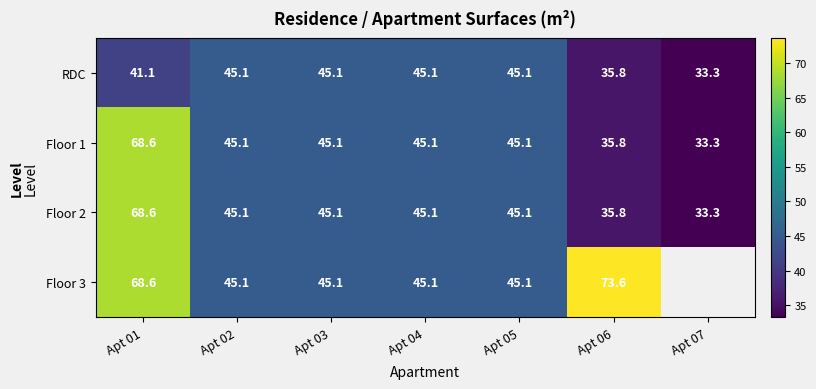

What is the difference between the maximum and second lowest values in the Floor 1 series?

32.8